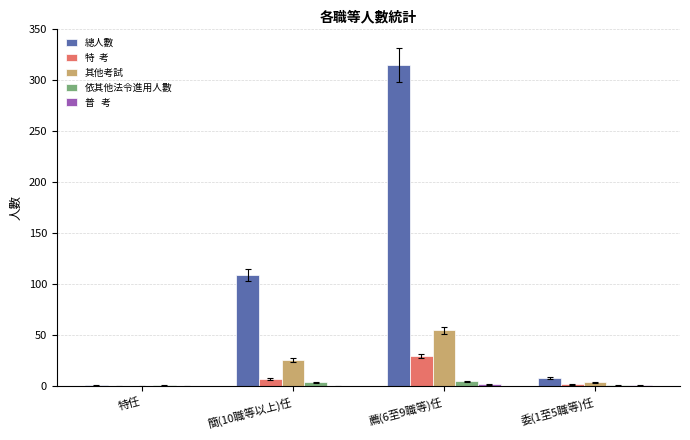

At which category is the sum across all series the highest?

薦(6至9職等)任